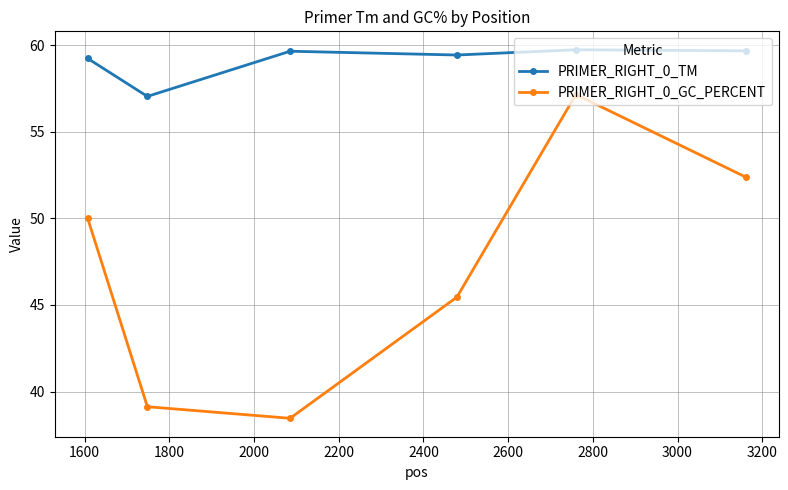

List the series in order of their peak value, highest first.

PRIMER_RIGHT_0_TM, PRIMER_RIGHT_0_GC_PERCENT